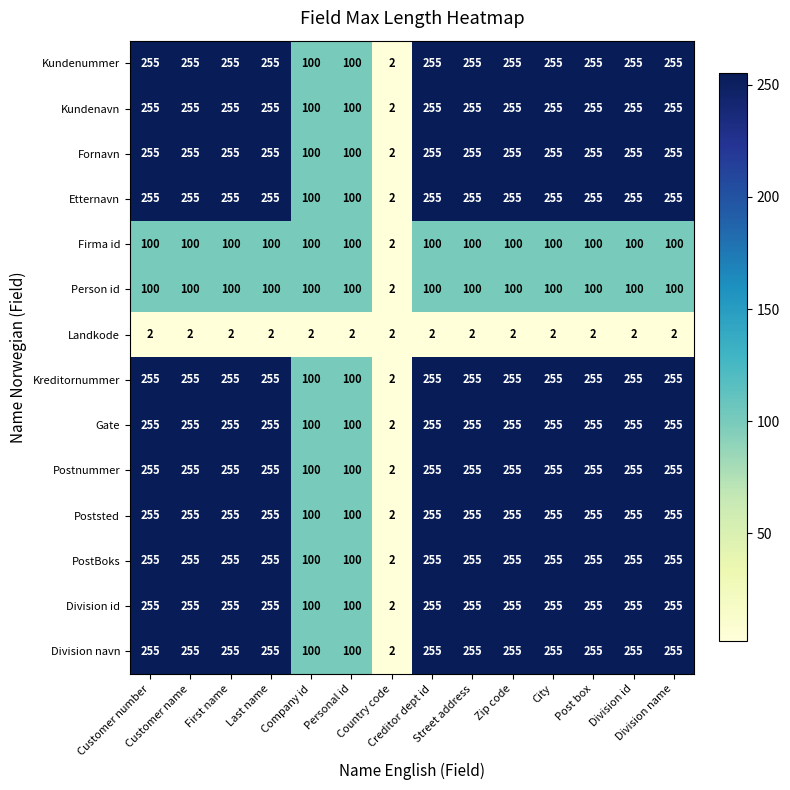

At how many categories does at least one series exceed 252?

11